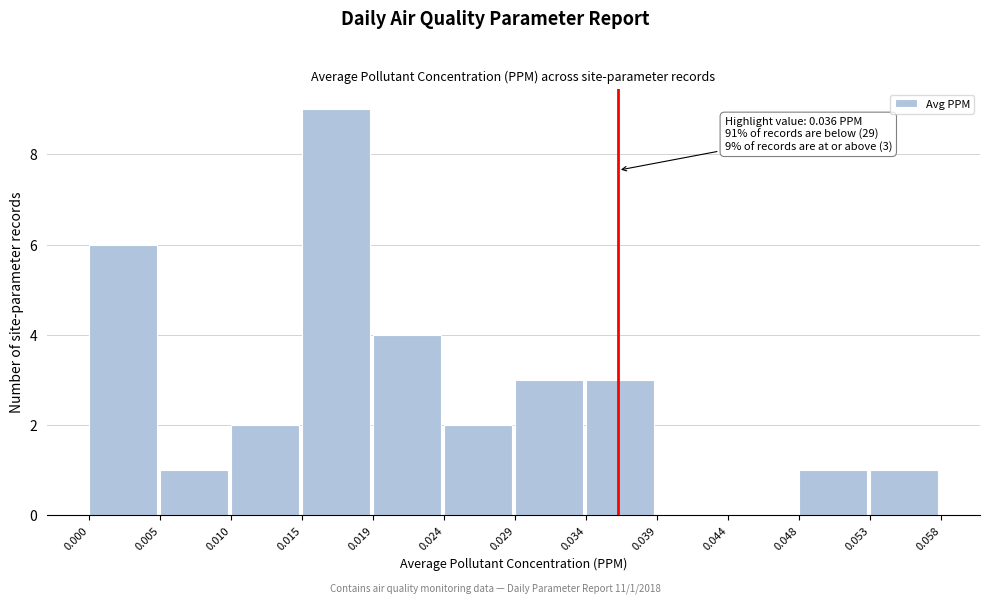

Which range on the x-axis has the tallest bar?

0.015 to 0.019